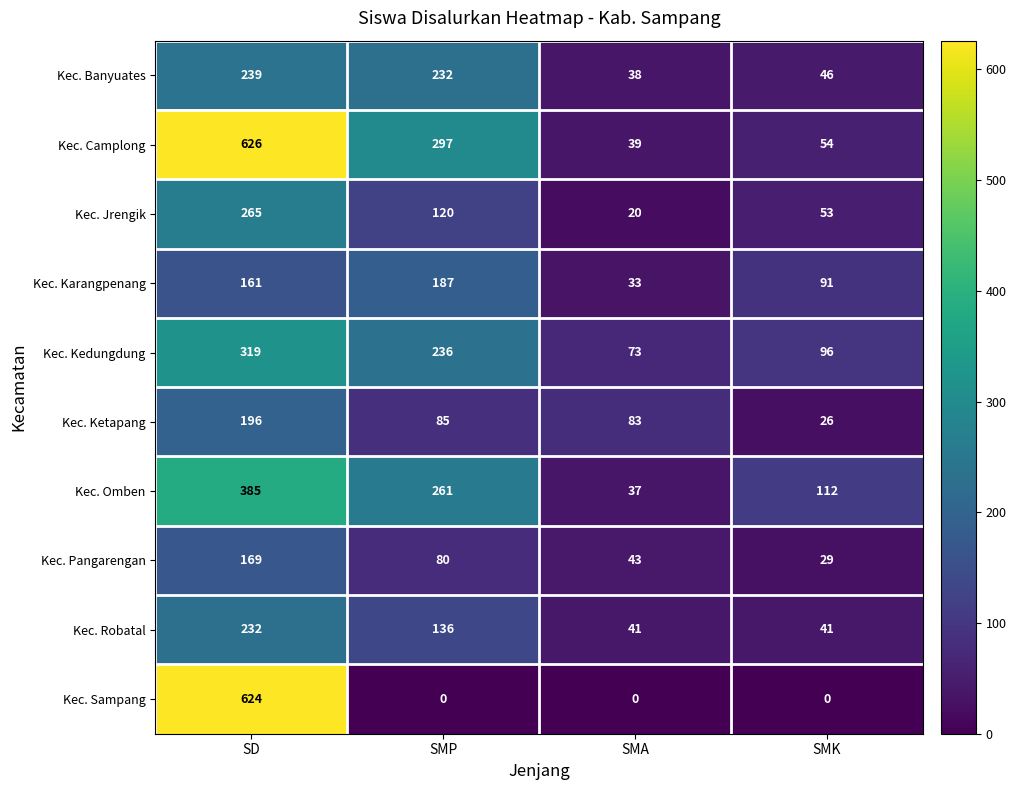

What is the difference between the maximum and minimum values in the Kec. Ketapang series?

170